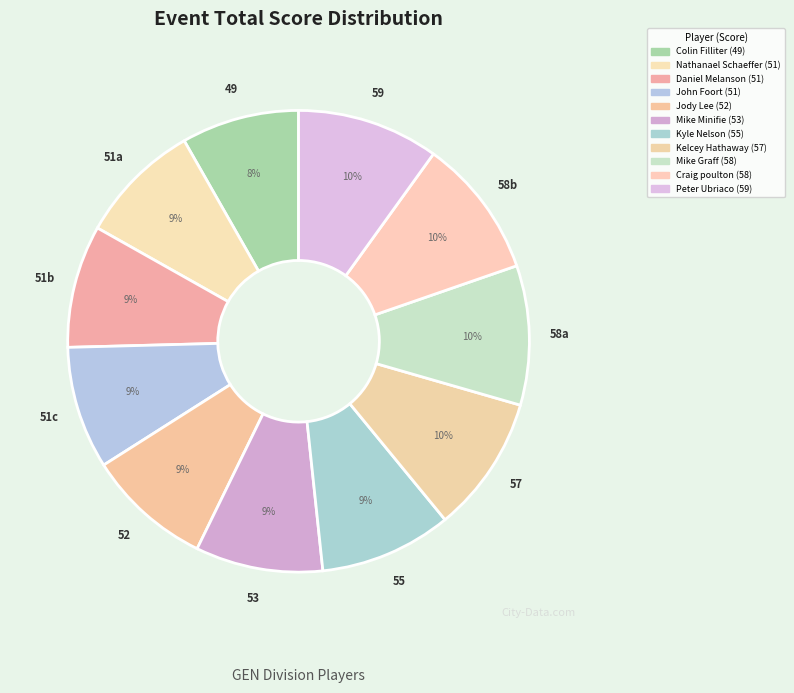

What portion of the pie excludes Nathanael Schaeffer?

91.4%